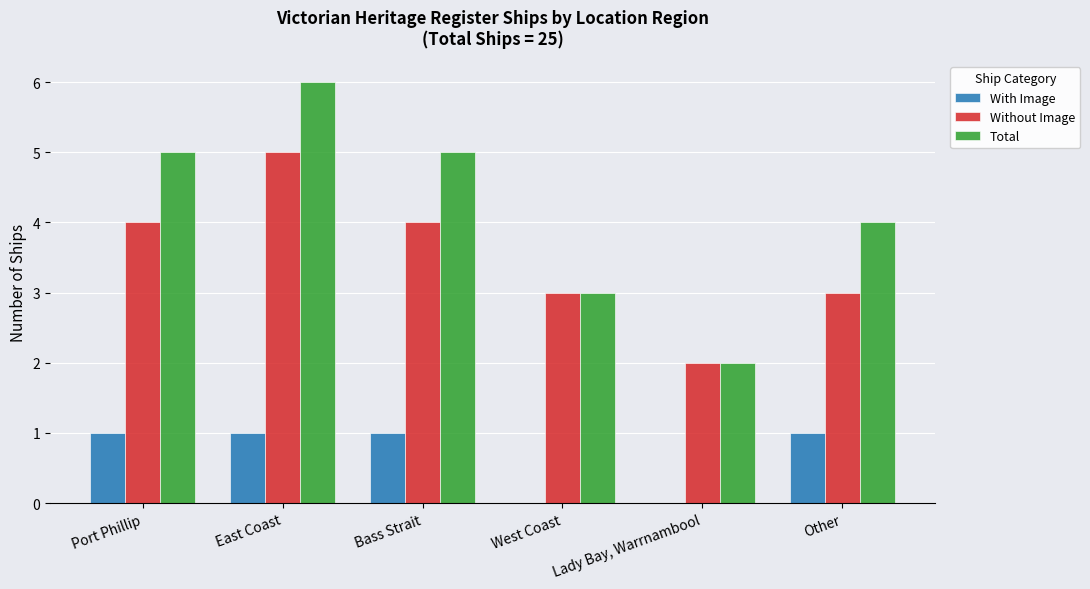

What is the maximum value for Total?

6